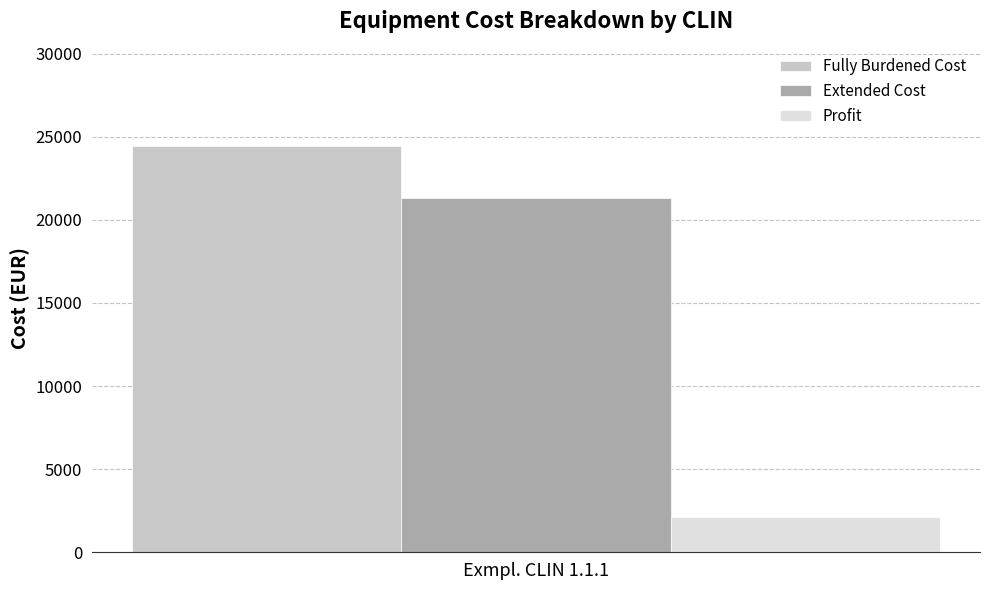

What is the greatest value displayed?

24430